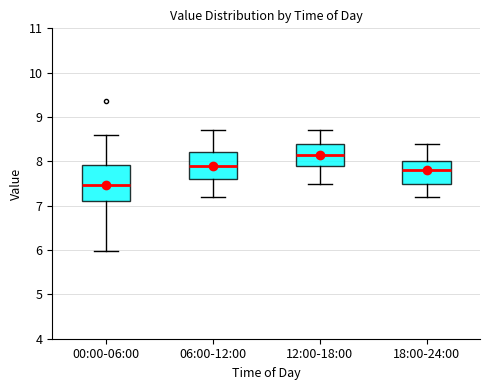

Comparing the boxes themselves (not the whiskers), which one is the tallest?

00:00-06:00